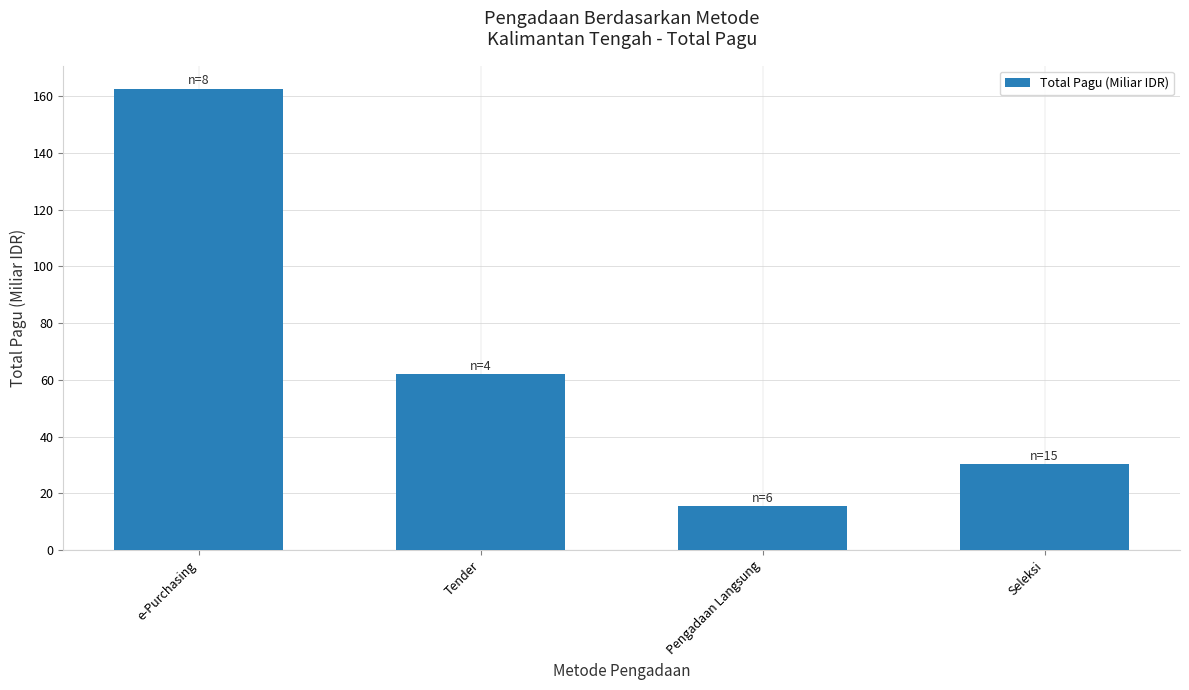

Which label corresponds to the largest value in the chart?

e-Purchasing